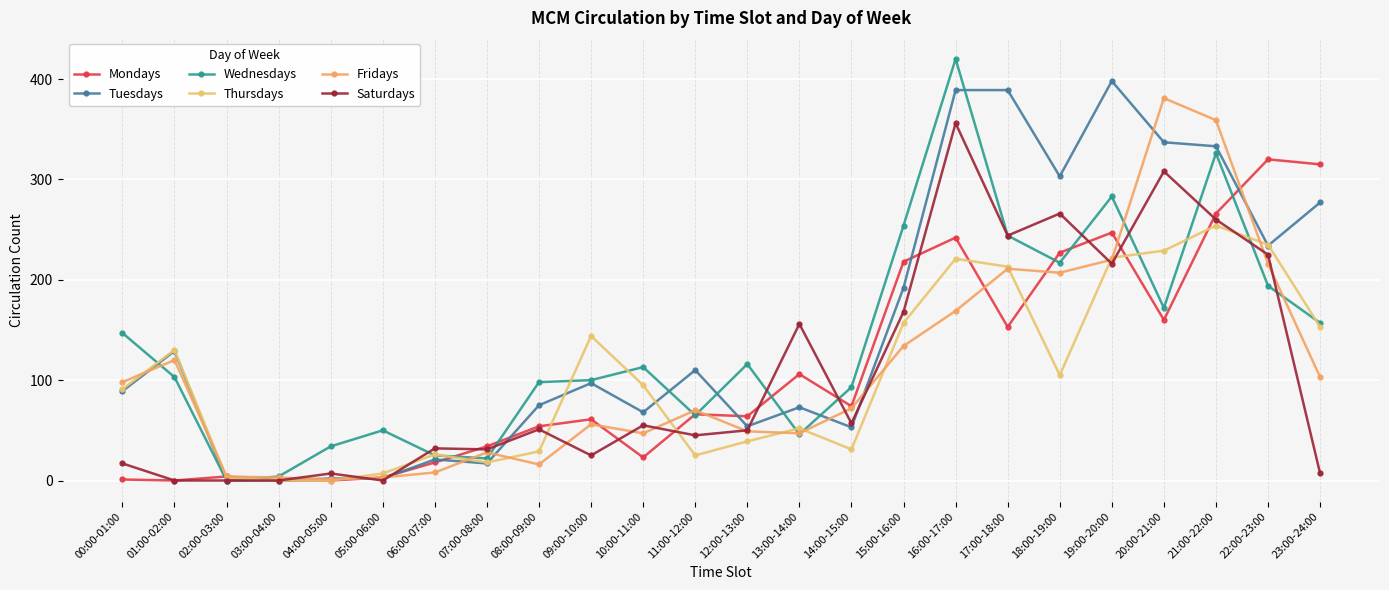

What is the sum of all Saturdays values?

2576